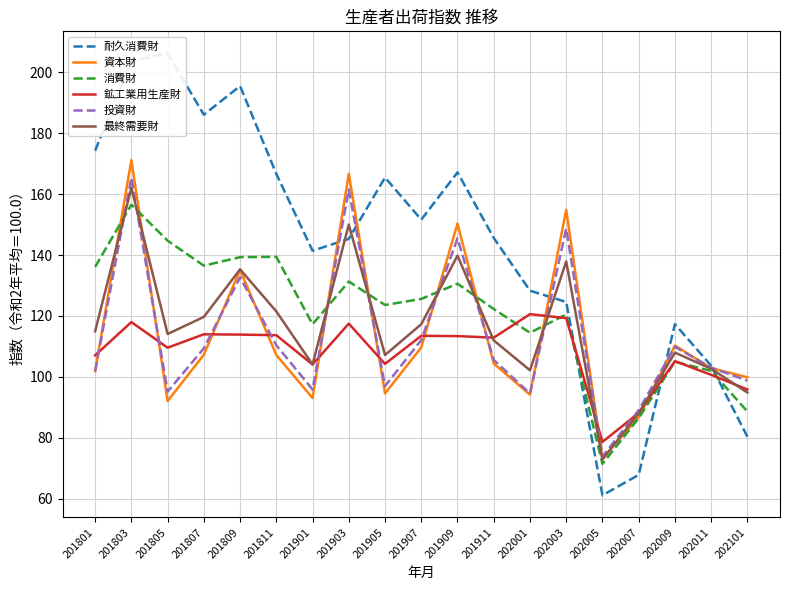

Which series has the largest total across all categories?

耐久消費財